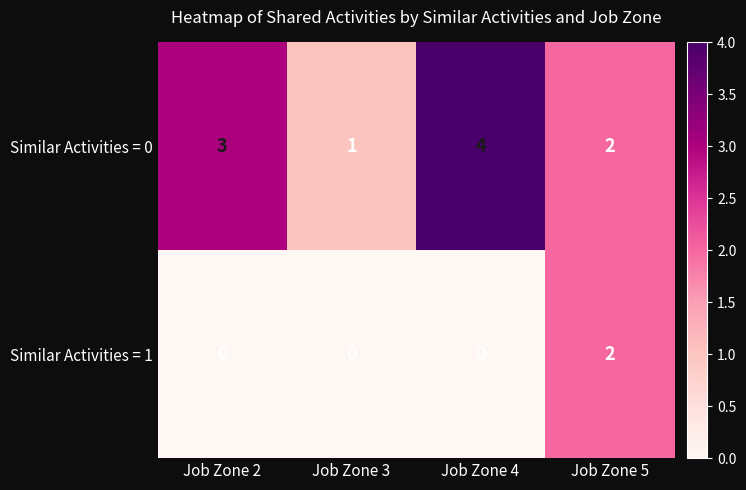

Count the Similar Activities = 0 values in the range 2 to 4.

3